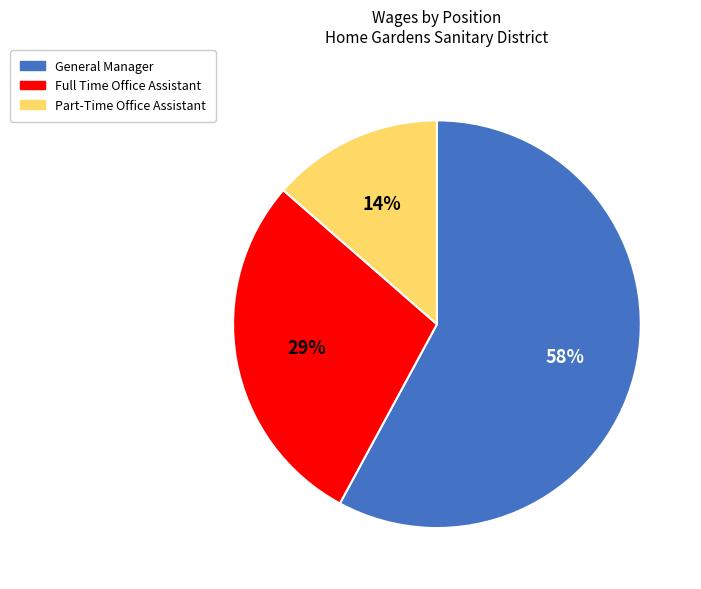

Which category has the smallest portion of the pie?

Part-Time Office Assistant